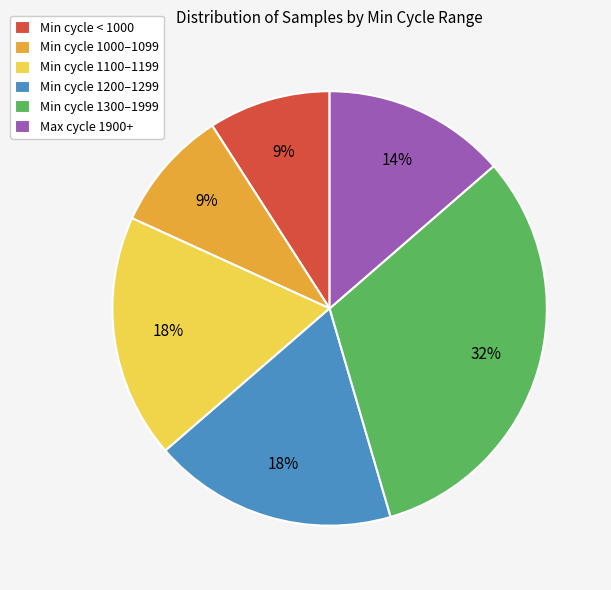

Is there any slice that represents more than half of the pie?

No